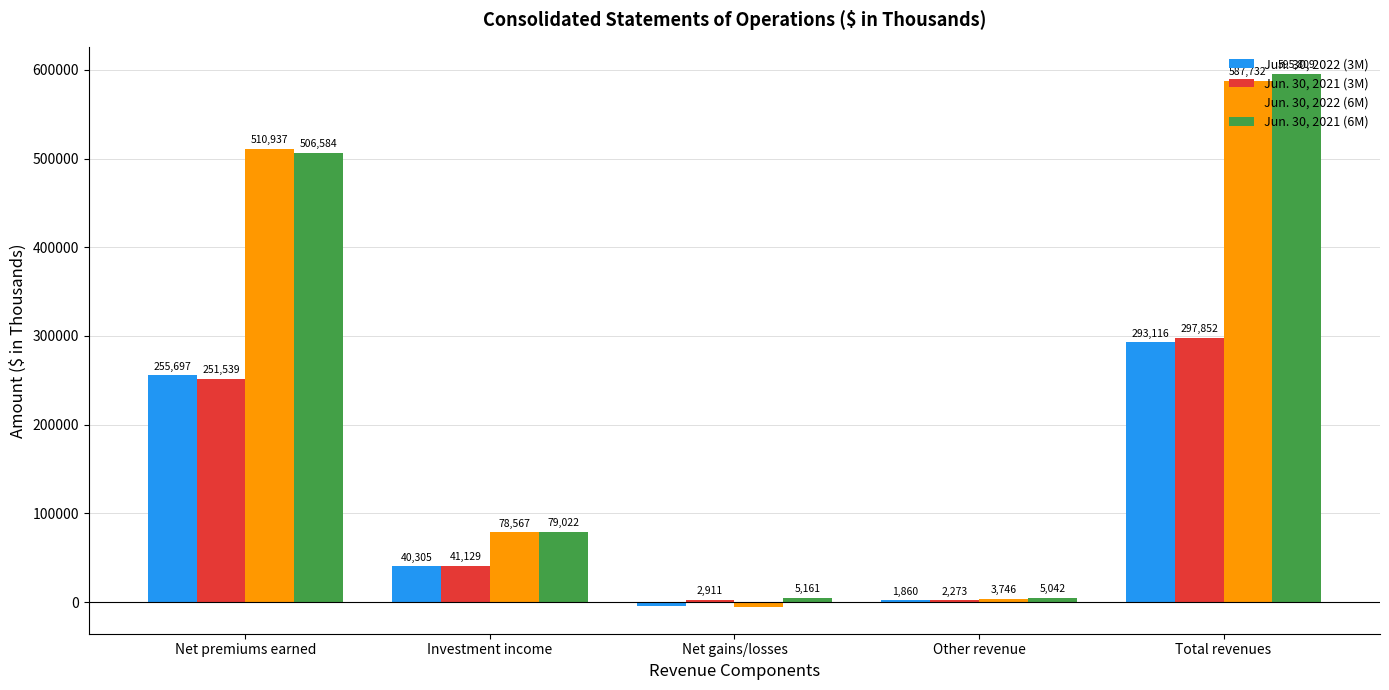

At which label does Jun. 30, 2021 (3M) reach its peak?

Total revenues